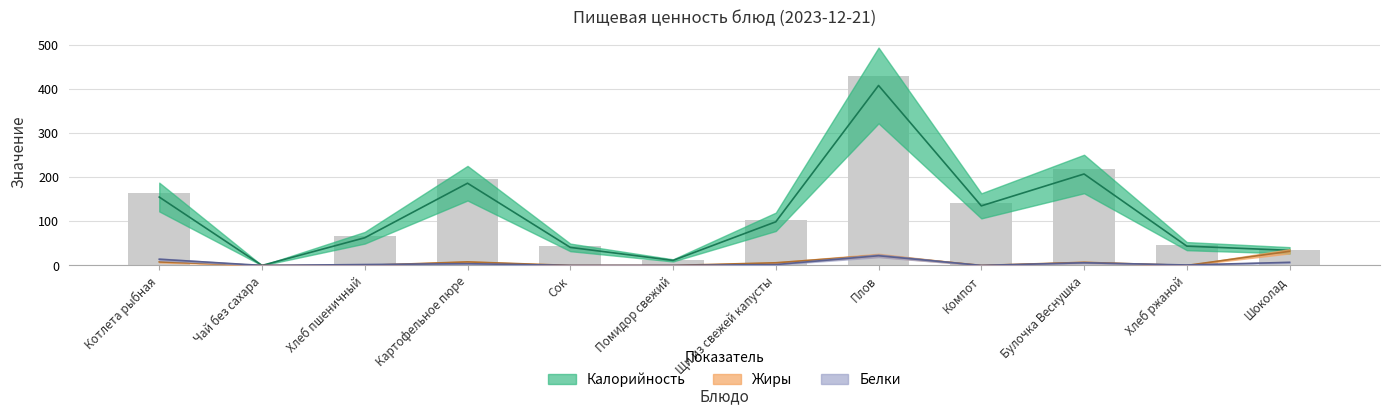

Which series changed the most between Помидор свежий and Плов?

Калорийность